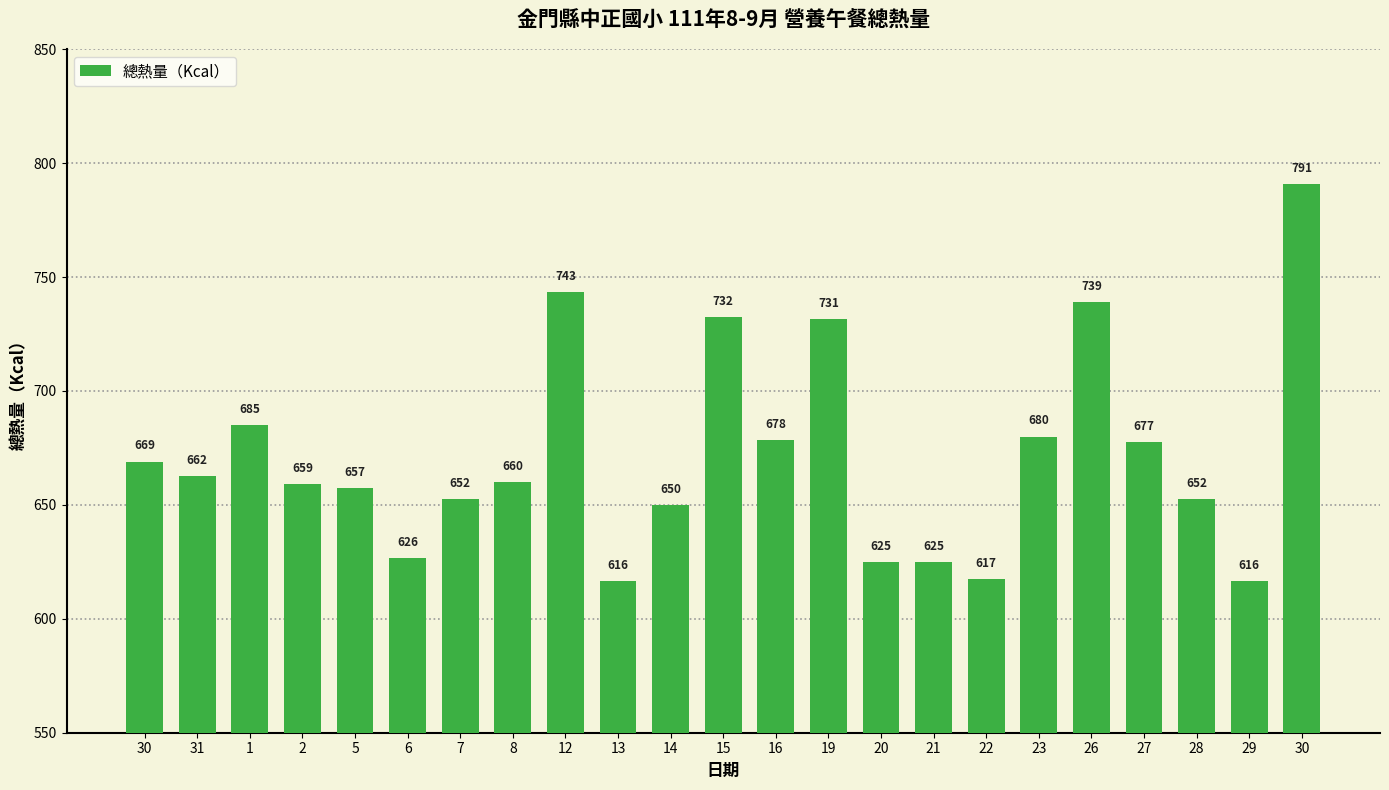

Reading left to right, extract all data points from this chart.

30=669.0	31=662.5	1=685.0	2=659.0	5=657.5	6=626.5	7=652.5	8=660.0	12=743.5	13=616.5	14=650.0	15=732.5	16=678.5	19=731.5	20=625.0	21=625.0	22=617.5	23=680.0	26=739.0	27=677.5	28=652.5	29=616.5	30=791.0